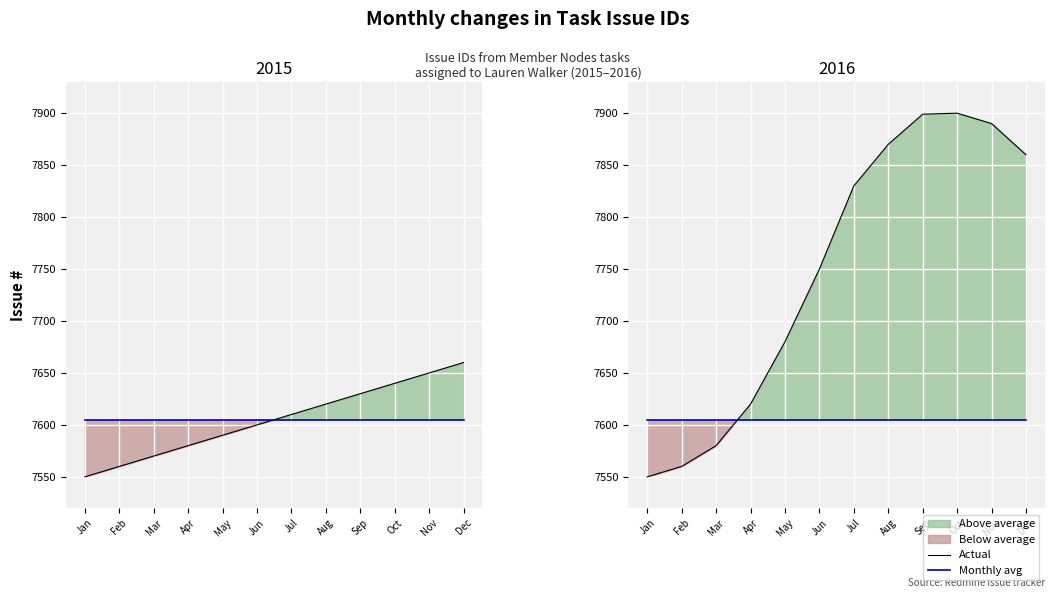

Which category has the highest value in the Actual series?

Oct